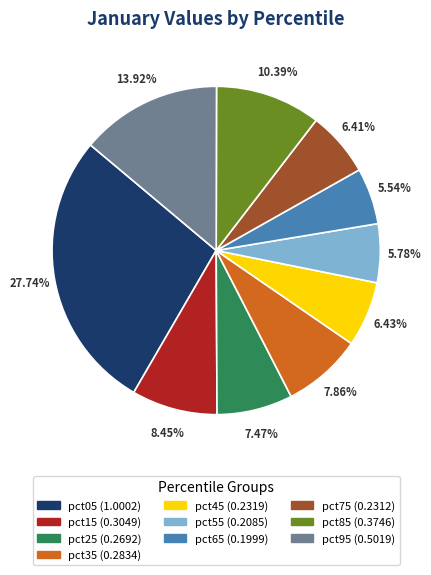

Is pct85 the majority of the pie?

No